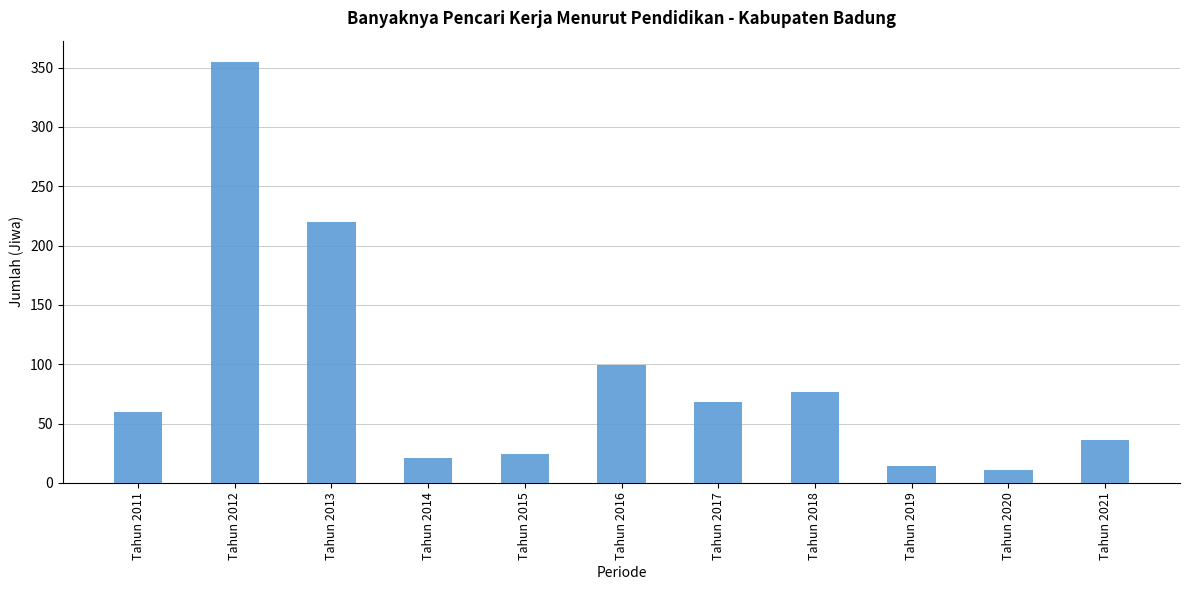

Rank the categories by value from highest to lowest.

Tahun 2012, Tahun 2013, Tahun 2016, Tahun 2018, Tahun 2017, Tahun 2011, Tahun 2021, Tahun 2015, Tahun 2014, Tahun 2019, Tahun 2020